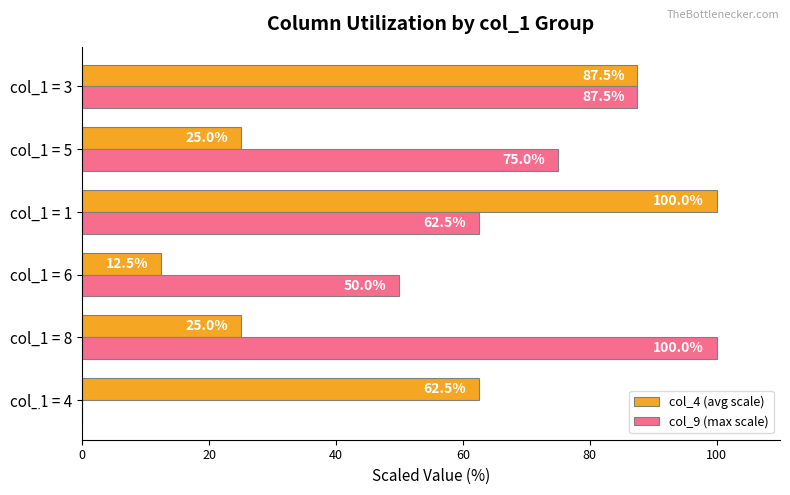

Is it true that col_9 (max scale) equals 48.3 at col_1 = 8?

False